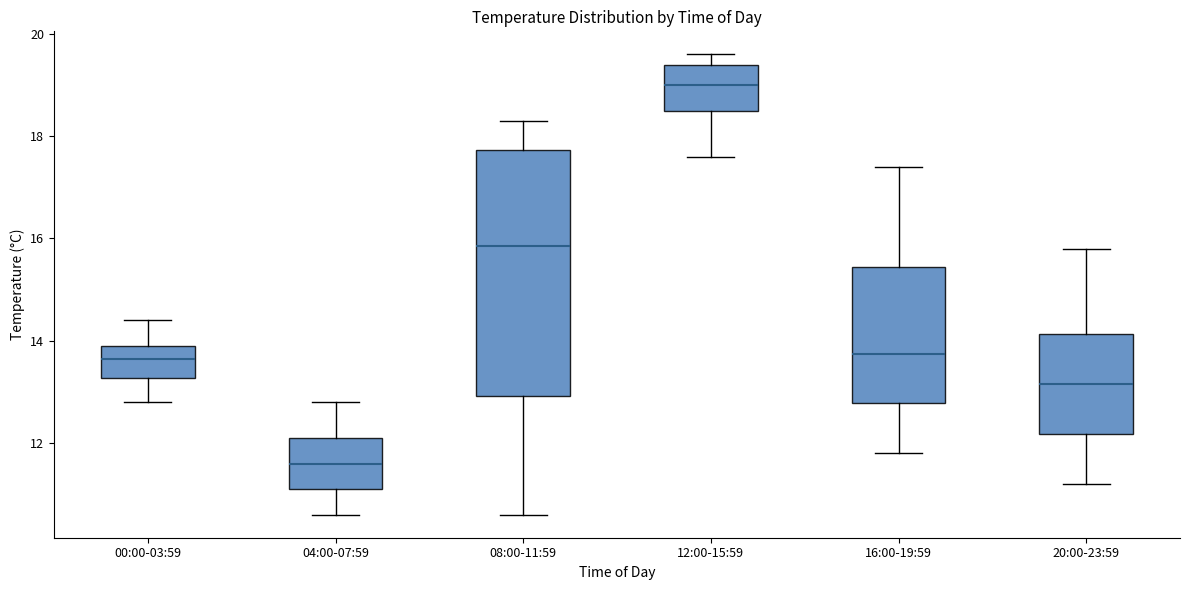

Reading left to right, transcribe this box plot: for each box, give where its median line is, the range the box spans, and where its two whiskers end, as read against the y-axis. The values are not printed on the chart, so give them approximately, as read against the axis.

00:00-03:59: median 13.6, box 13.2 to 14.0, whiskers 12.8 to 14.4
04:00-07:59: median 11.6, box 11.2 to 12.2, whiskers 10.6 to 12.8
08:00-11:59: median 15.8, box 13.0 to 17.8, whiskers 10.6 to 18.4
12:00-15:59: median 19.0, box 18.6 to 19.4, whiskers 17.6 to 19.6
16:00-19:59: median 13.8, box 12.8 to 15.4, whiskers 11.8 to 17.4
20:00-23:59: median 13.2, box 12.2 to 14.2, whiskers 11.2 to 15.8